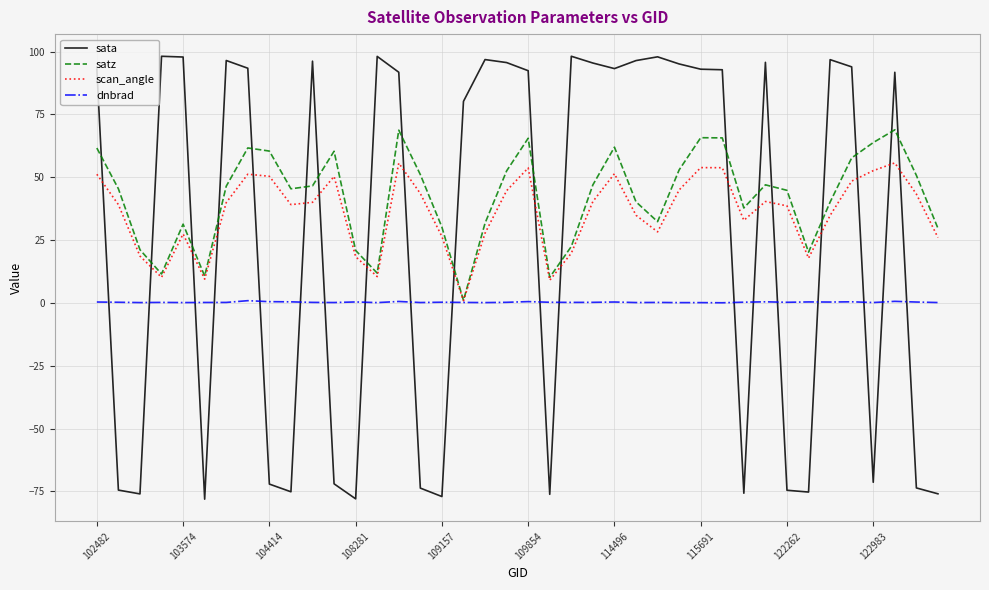

True or false: scan_angle and sata intersect in this chart.

True